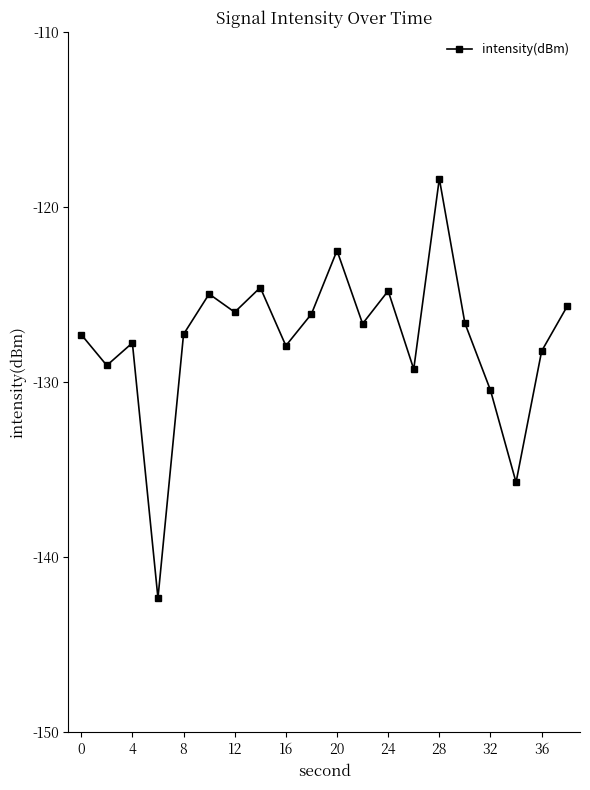

Count the number of data series in this chart.

1